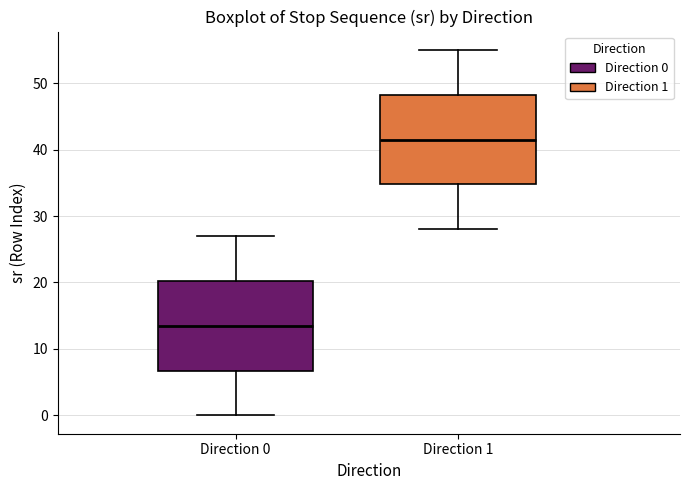

Reading left to right, transcribe this box plot: for each box, give where its median line is, the range the box spans, and where its two whiskers end, as read against the y-axis. The values are not printed on the chart, so give them approximately, as read against the axis.

Direction 0: median 14, box 7 to 20, whiskers 0 to 27
Direction 1: median 42, box 35 to 48, whiskers 28 to 55